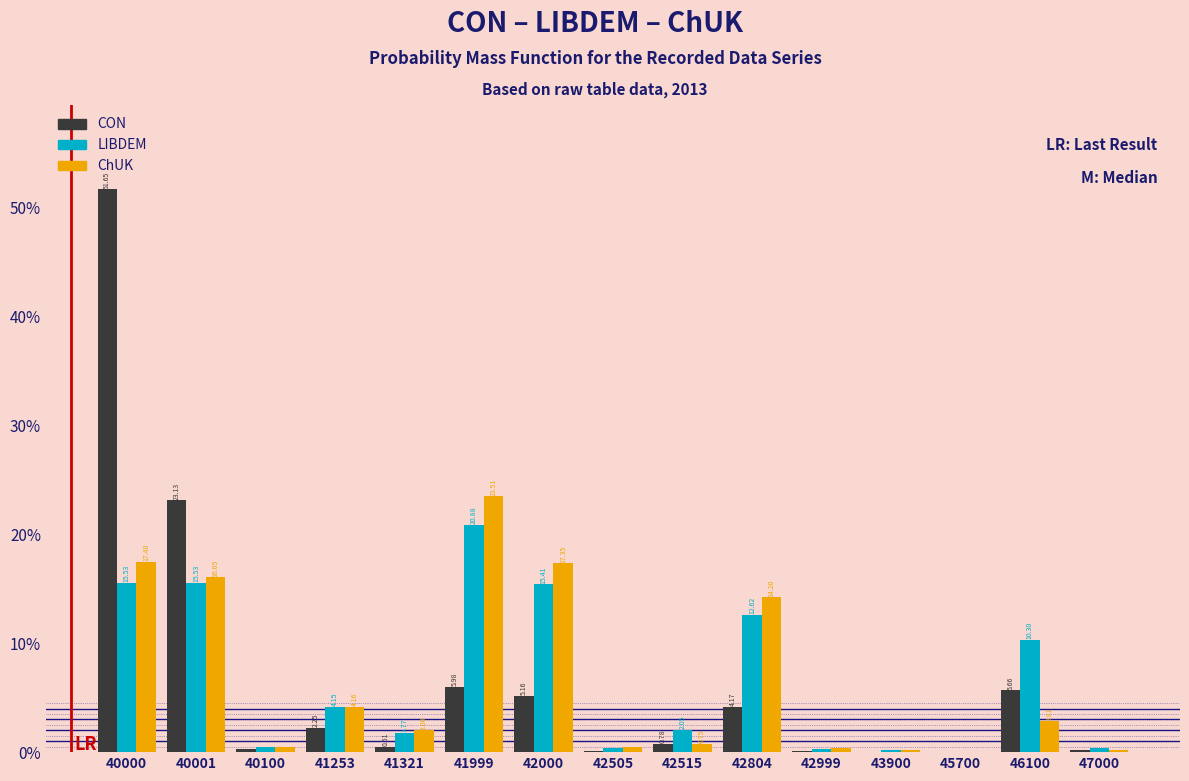

At which category is the sum across all series the highest?

40000